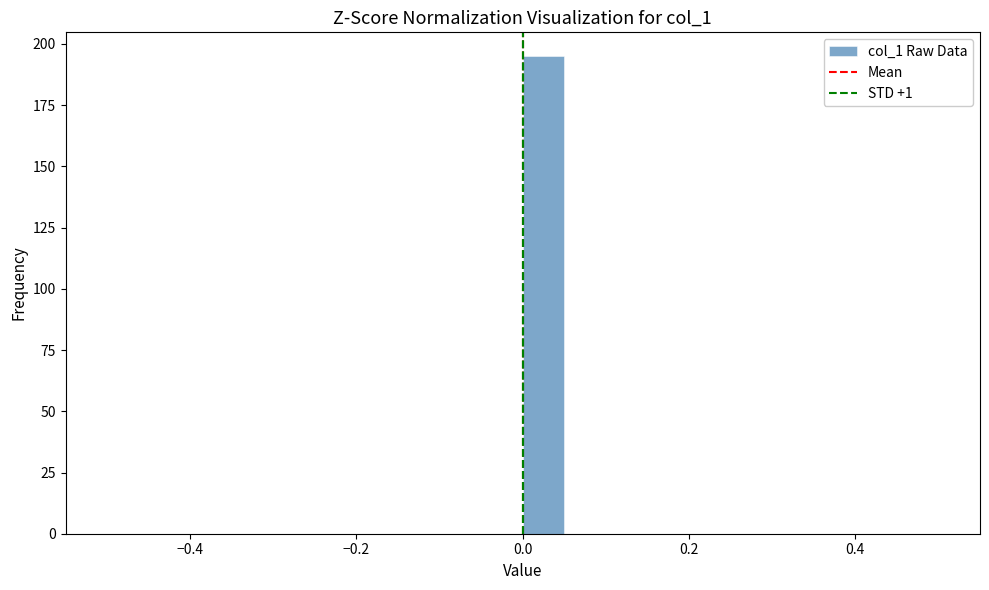

Around what value on the x-axis is the tallest bar? Give the approximate position of its centre, as read against the axis.

0.02